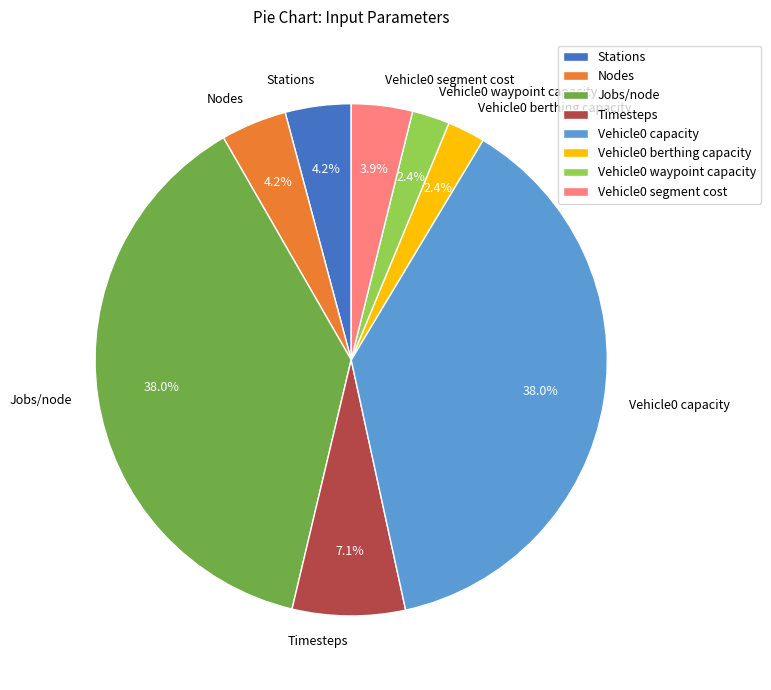

Is there a majority slice in this chart?

No